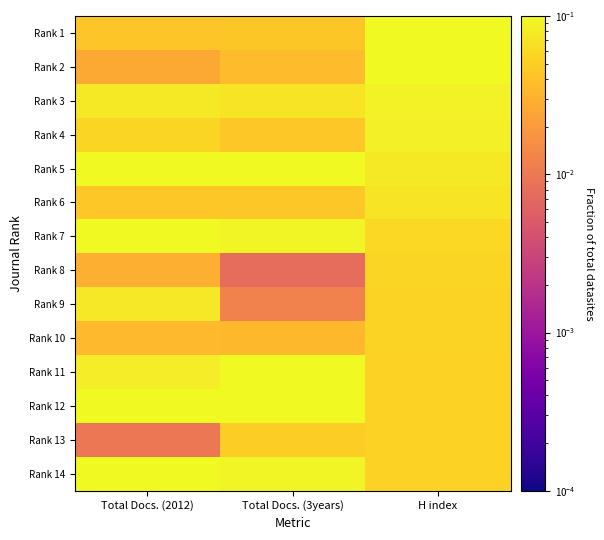

Which has a higher value, Total Docs. (3years) or Total Docs. (2012)?

Total Docs. (2012)